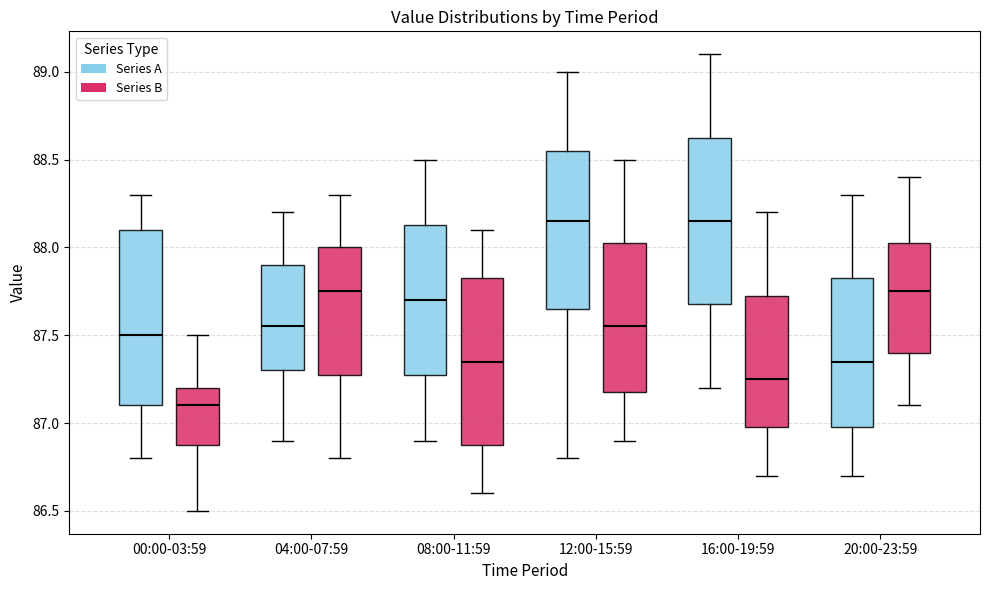

Where does the lower whisker of the box for 12:00-15:59 (Series B) end on the y-axis? The values are not printed on the chart, so give them approximately, as read against the axis.

86.90